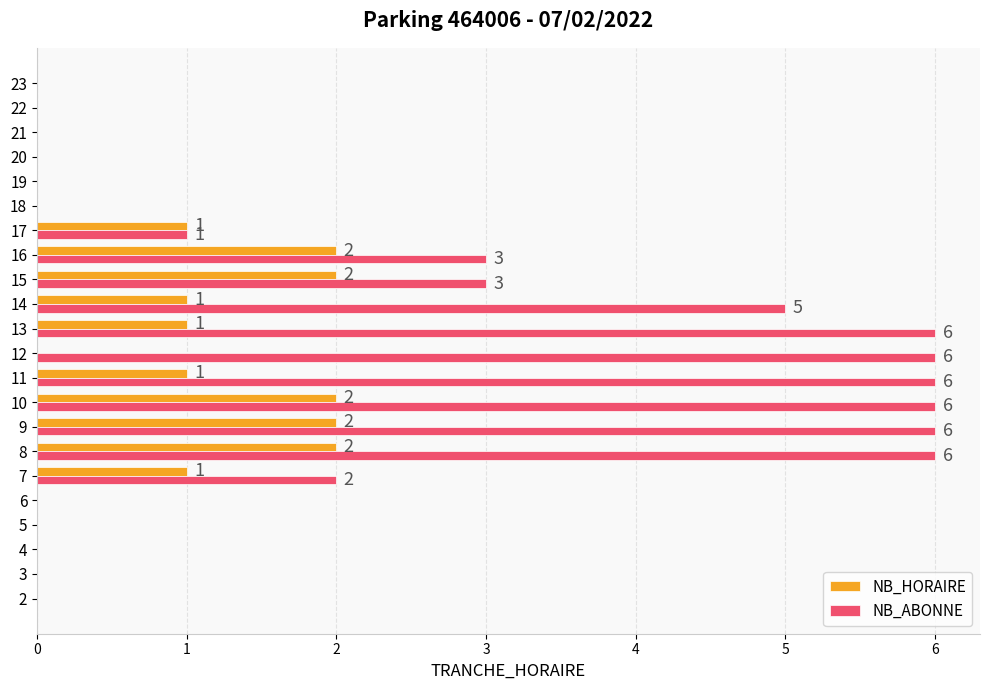

The value of NB_HORAIRE at 4 is 1. True or false?

False